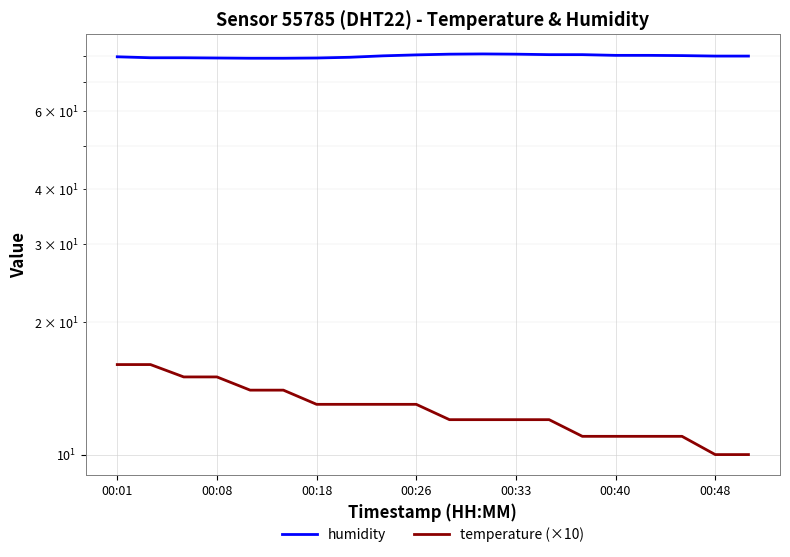

Which has a higher value, 16 or 15?

16